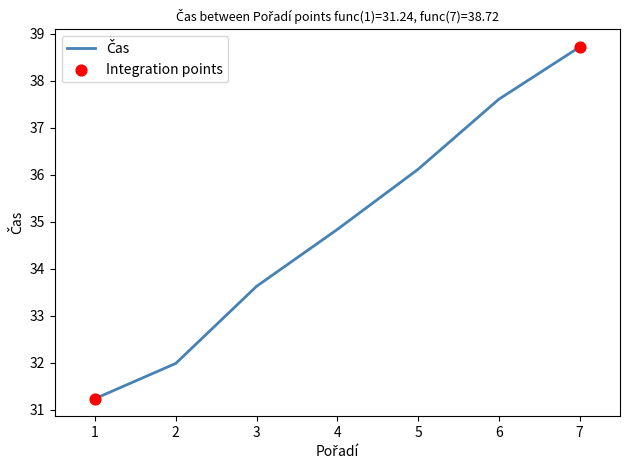

What is the ratio of the value at 5 to the value at 4?

1.0